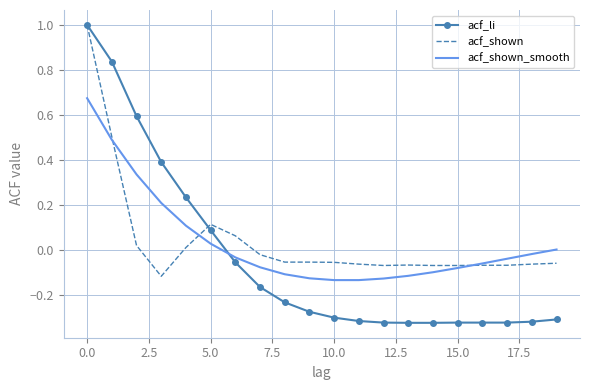

Which series has the widest spread of values?

acf_li